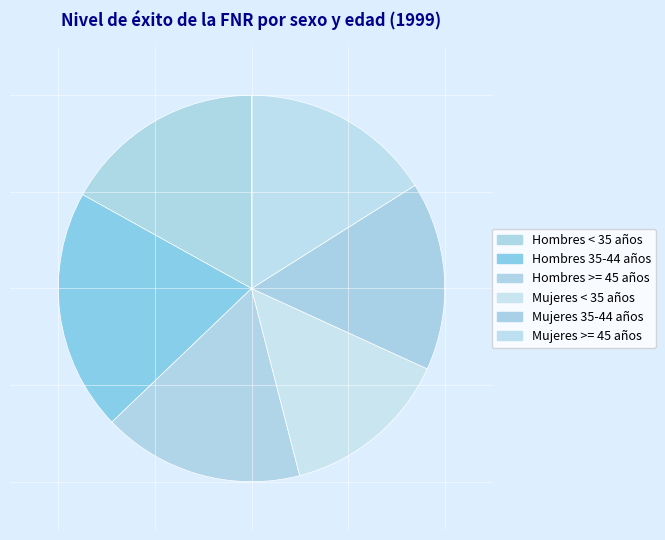

What is the total percentage of Hombres 35-44 años and Mujeres 35-44 años?

36.0%